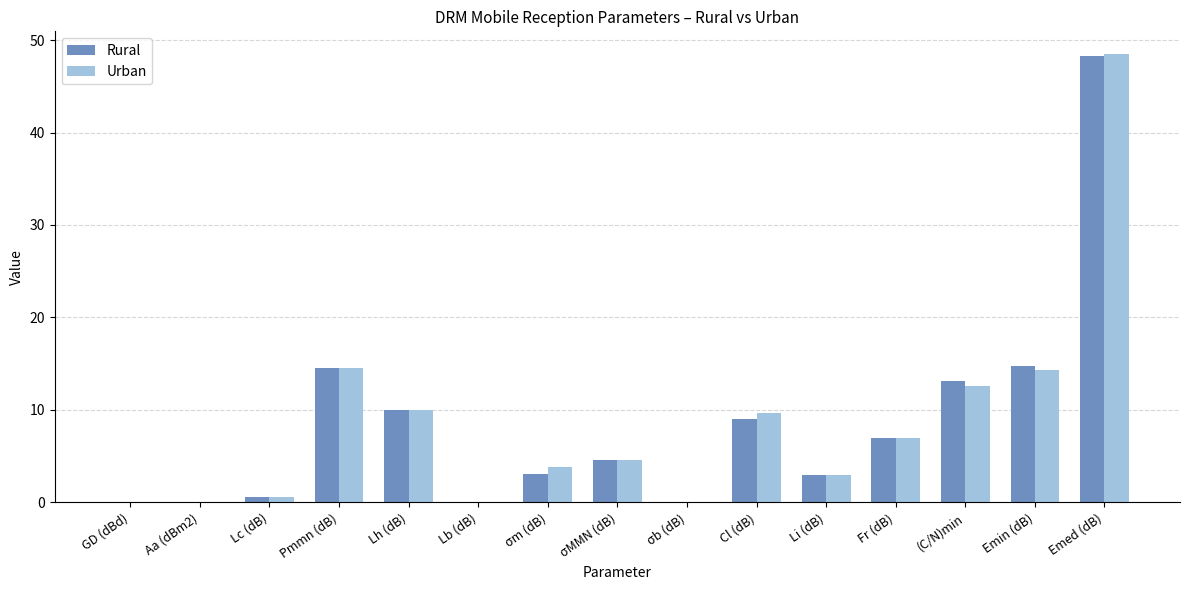

Is the value of Rural at σm (dB) greater than the value of Urban at Emed (dB)?

No